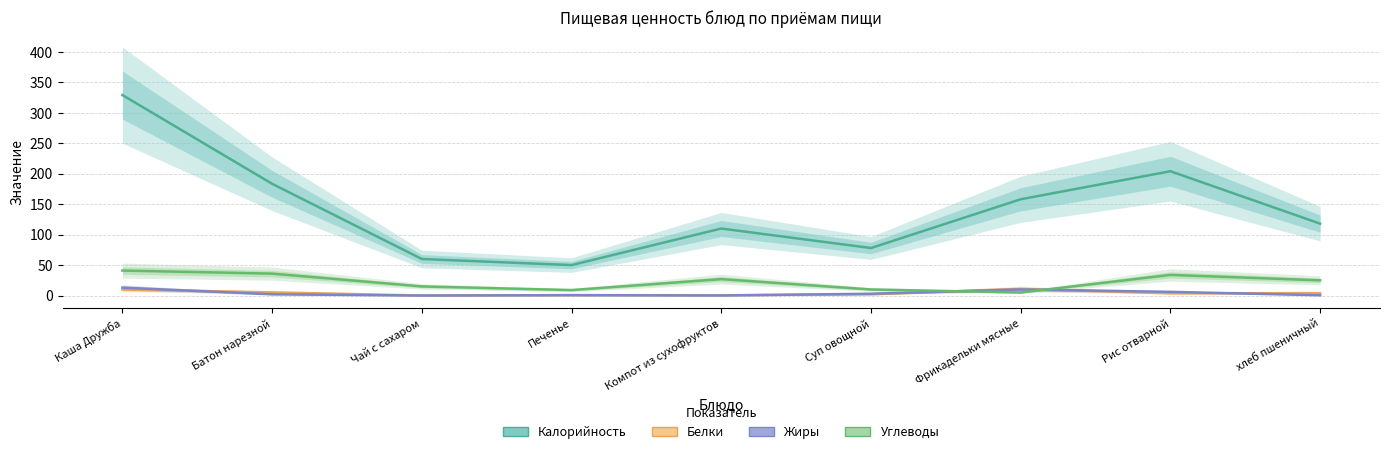

Rank the categories by Углеводы value from highest to lowest.

Каша Дружба, Батон нарезной, Рис отварной, Компот из сухофруктов, хлеб пшеничный, Чай с сахаром, Суп овощной, Печенье, Фрикадельки мясные